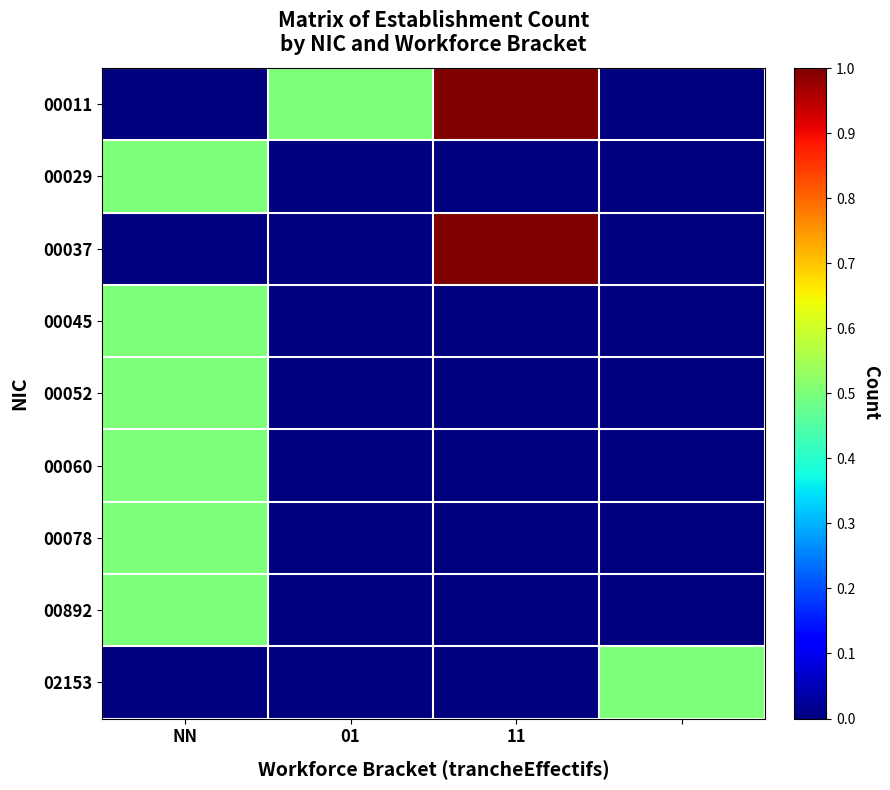

List the series in order of their peak value, highest first.

00011, 00037, 00029, 00045, 00052, 00060, 00078, 00892, 02153